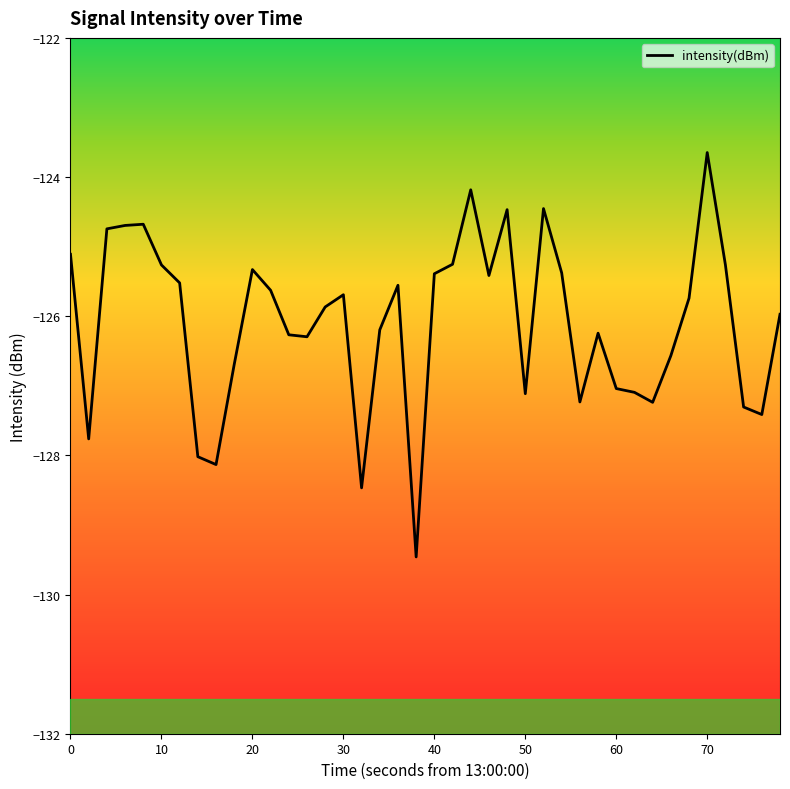

Does the chart have visible grid lines?

No